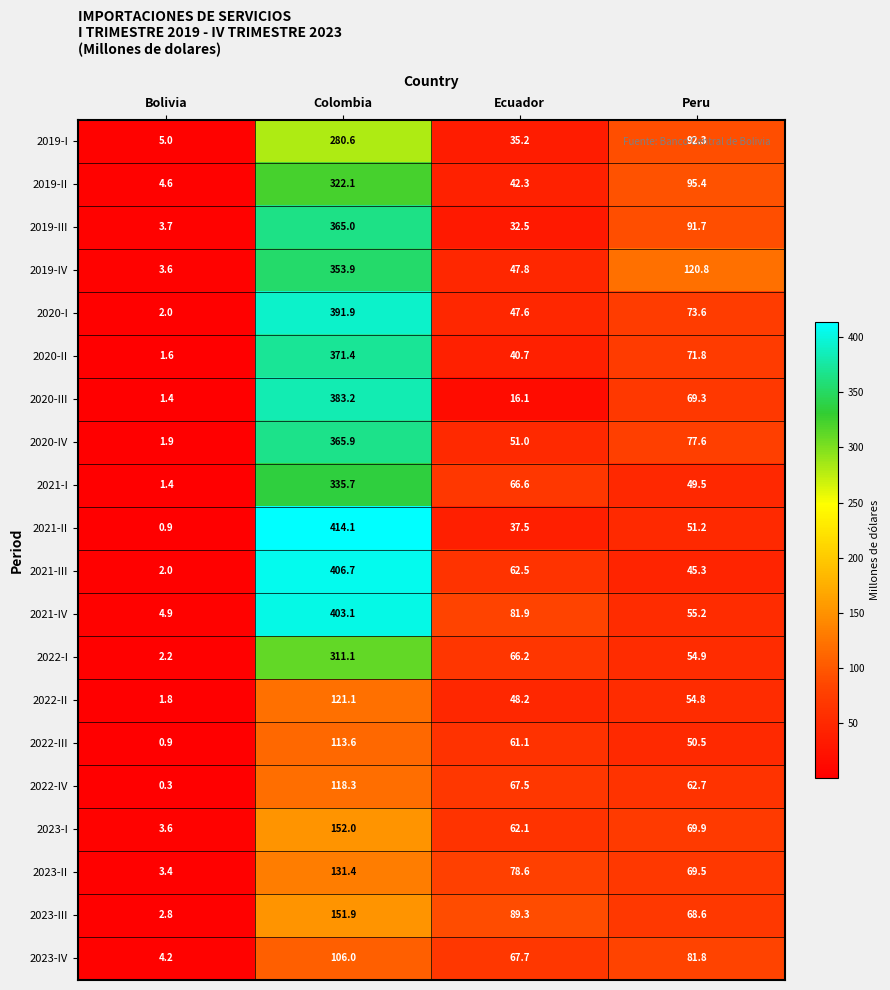

True or false: 2021-III has a value of 45.3 at Peru.

True